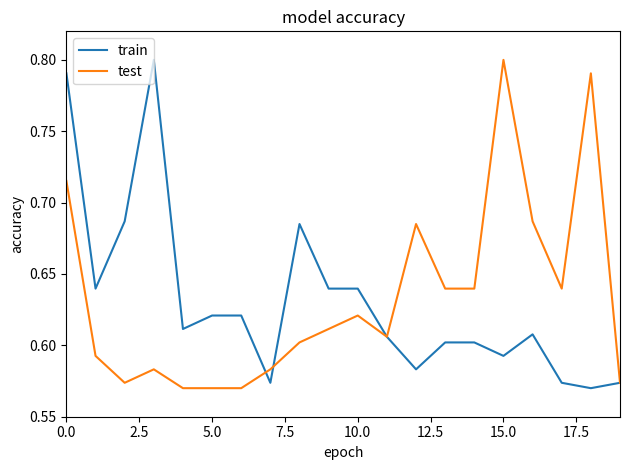

What is the difference between the second highest and second lowest values in the test series?

0.2